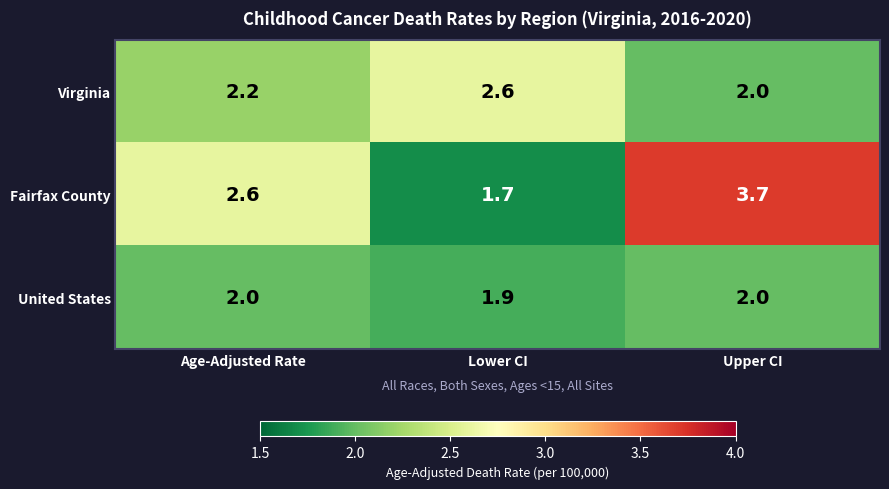

At which label does Virginia reach its minimum?

Upper CI